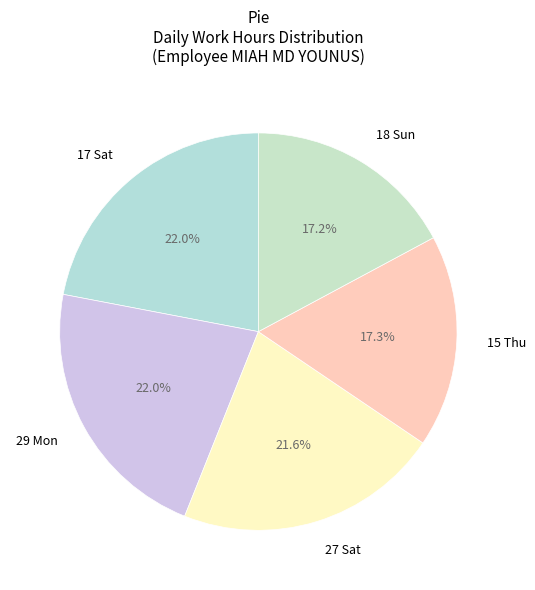

Which has a higher value, 18 Sun or 17 Sat?

17 Sat